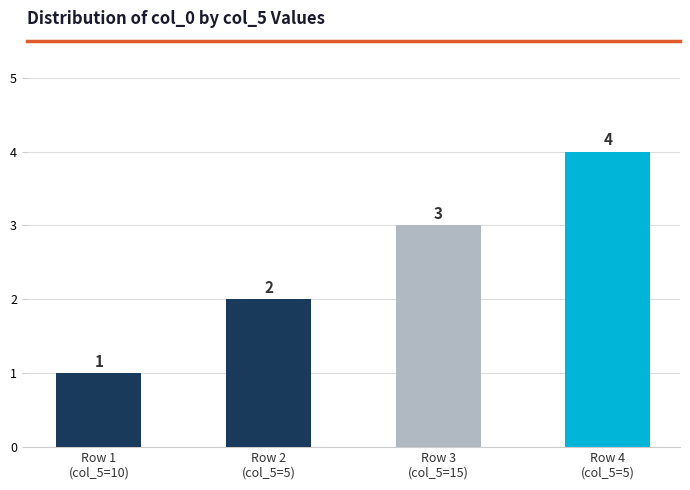

Rank the categories by value from lowest to highest.

Row 1
(col_5=10), Row 2
(col_5=5), Row 3
(col_5=15), Row 4
(col_5=5)